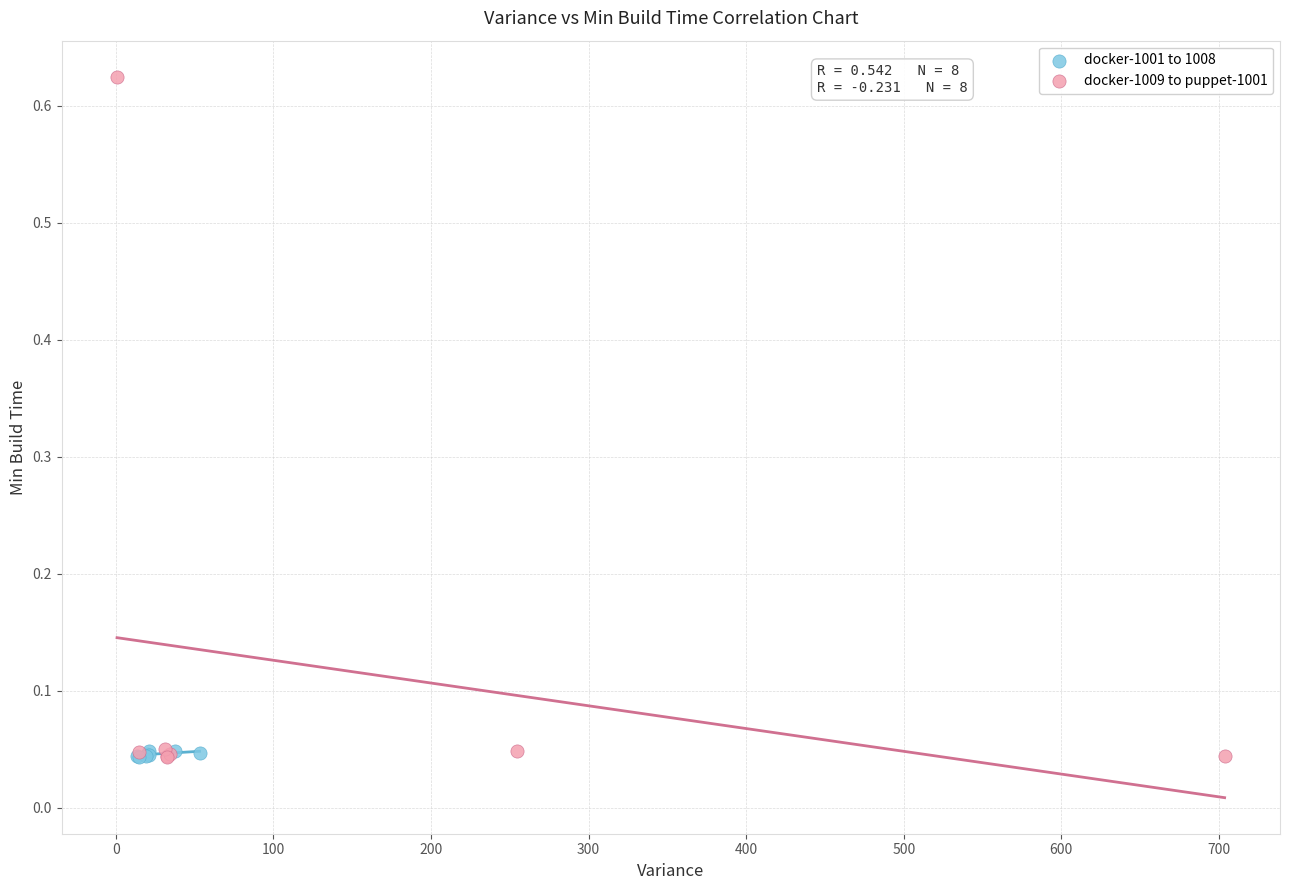

What are all the series names shown in the legend?

docker-1001 to 1008, docker-1009 to puppet-1001